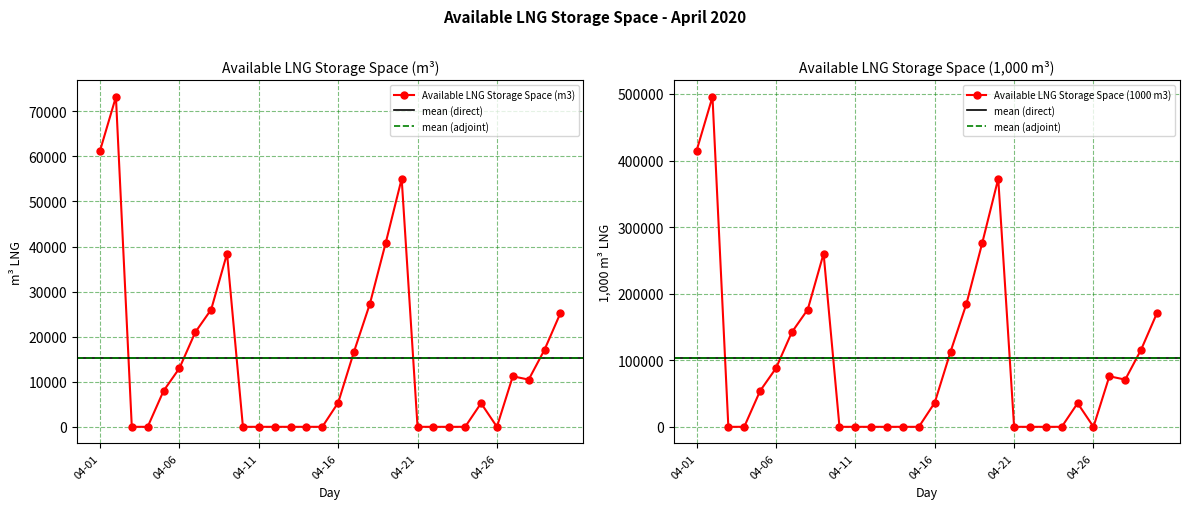

True or false: Available LNG Storage Space (1000 m3) and Available LNG Storage Space (m3) cross at least once.

False